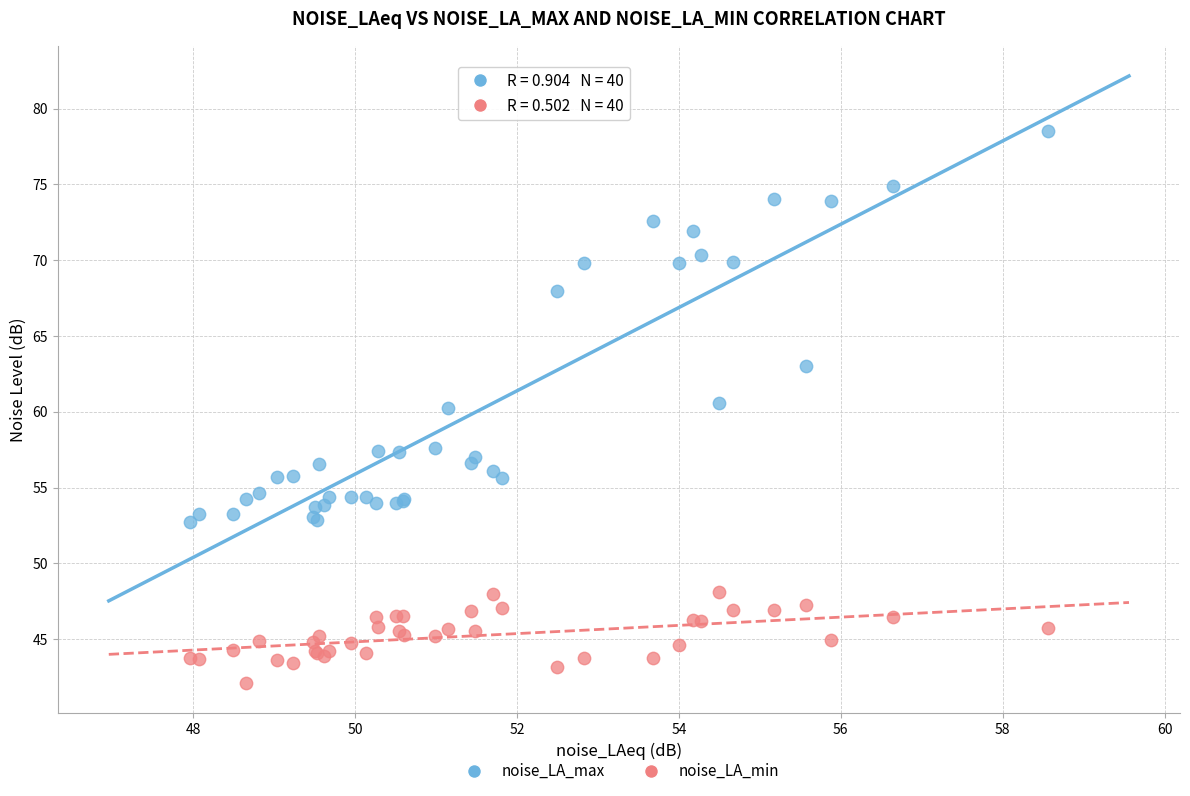

Which series has the largest Y range (max minus min)?

noise_LA_max